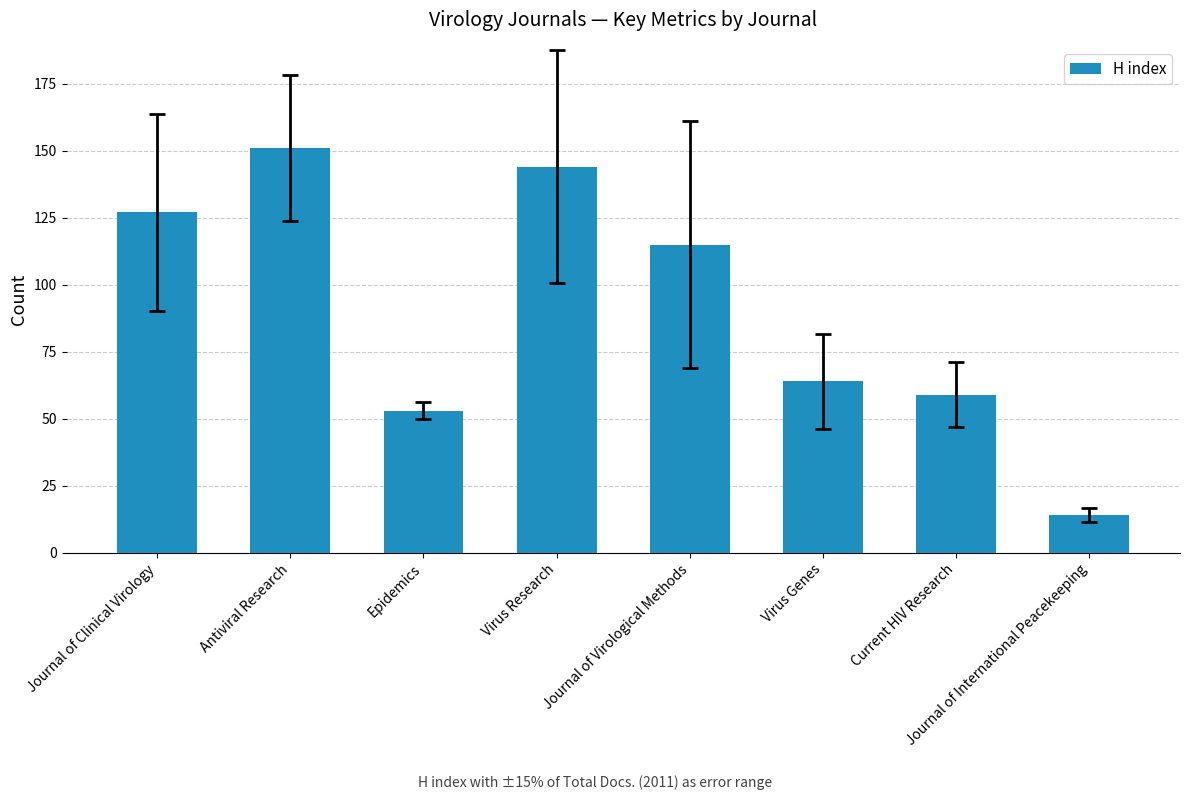

Rank the categories by value from lowest to highest.

Journal of International Peacekeeping, Epidemics, Current HIV Research, Virus Genes, Journal of Virological Methods, Journal of Clinical Virology, Virus Research, Antiviral Research